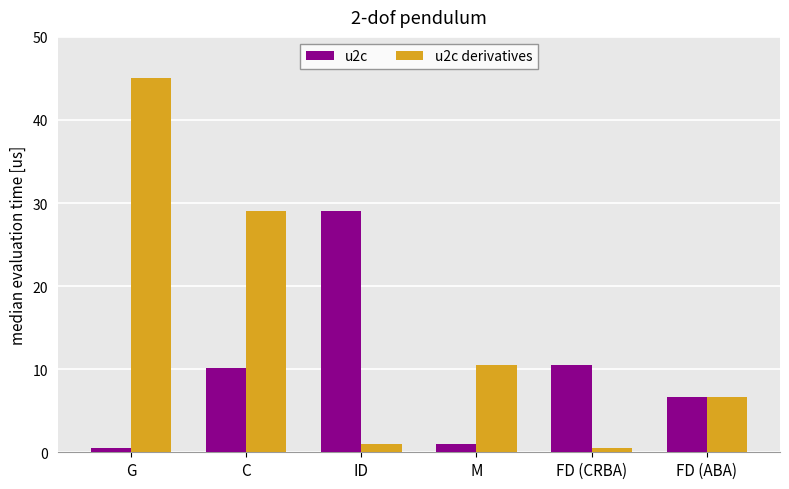

How many values in the u2c series are below 10?

3